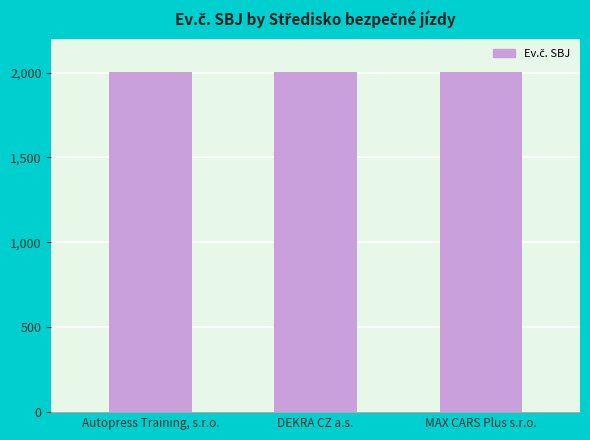

Approximately how many times larger is the value at MAX CARS Plus s.r.o. compared to Autopress Training, s.r.o.?

1.0